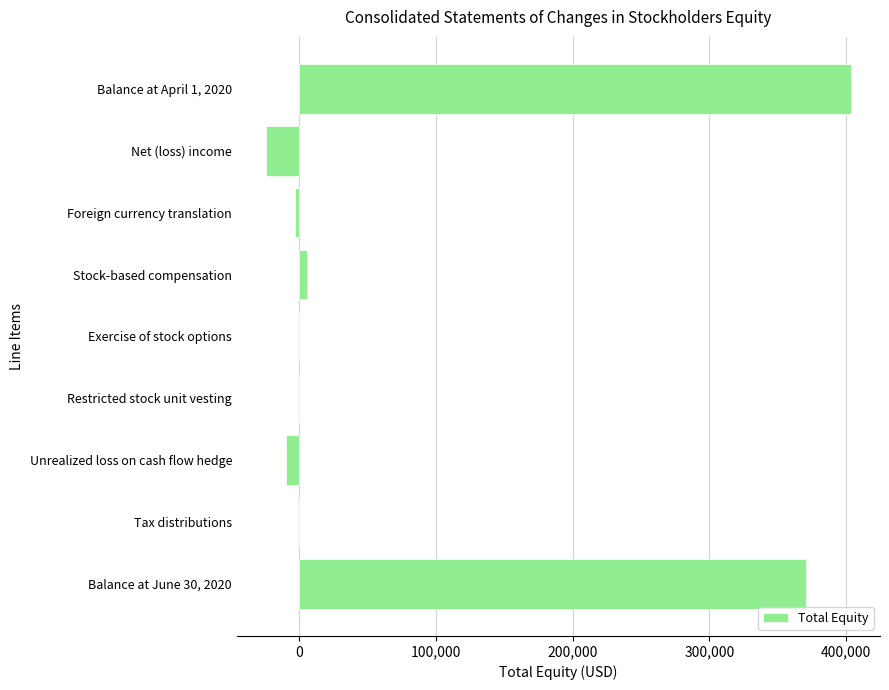

Are the bars horizontal?

Yes